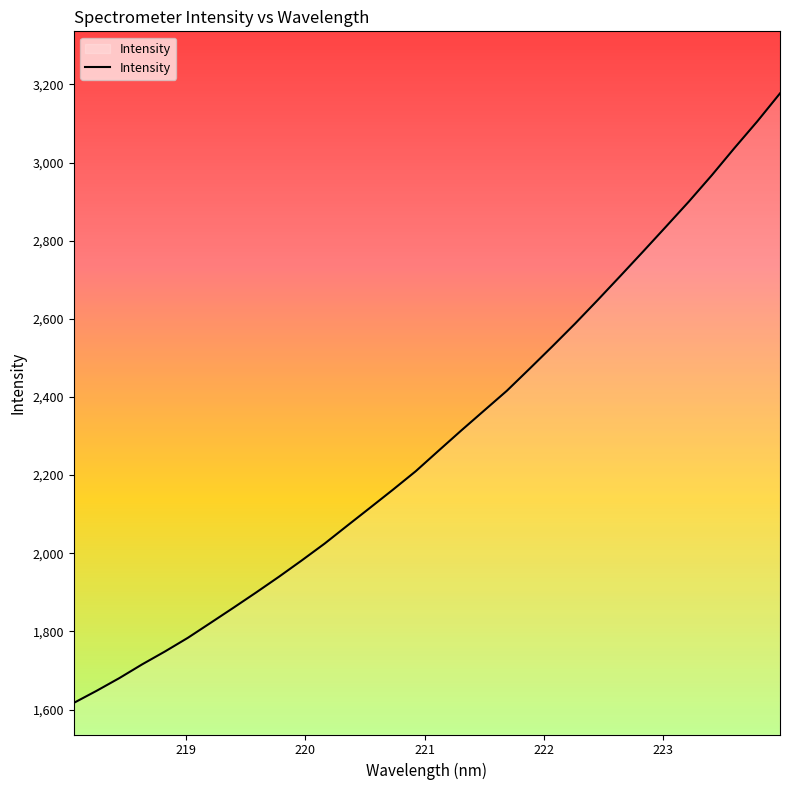

What is the average value?

2293.3